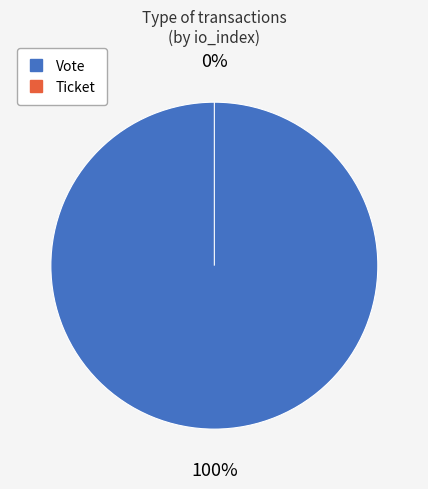

Does any single category account for the majority?

Yes